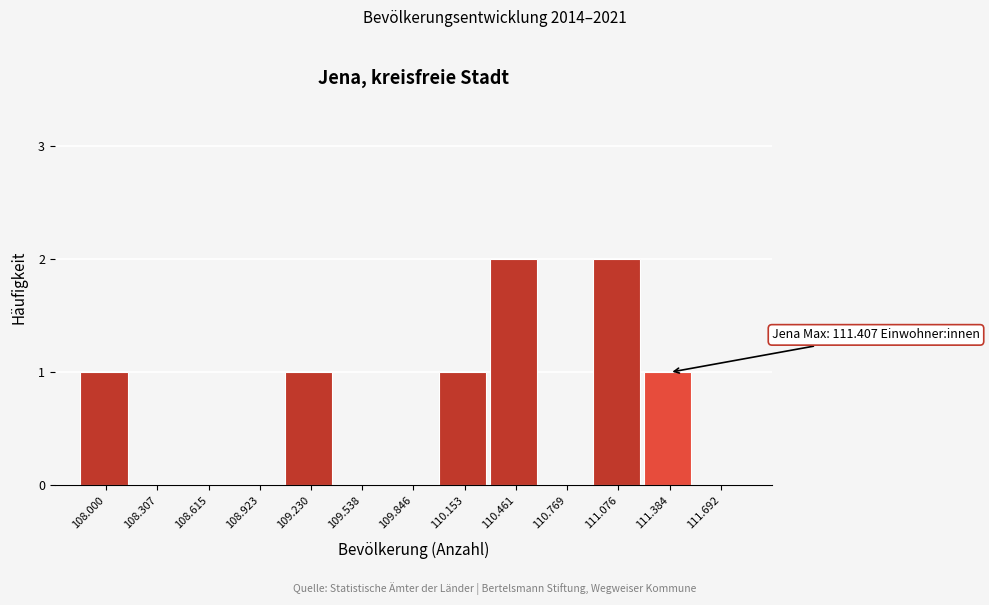

Reading left to right, what are all the values shown in this chart?

108.000=1	108.307=0	108.615=0	108.923=0	109.230=1	109.538=0	109.846=0	110.153=1	110.461=2	110.769=0	111.076=2	111.384=1	111.692=0